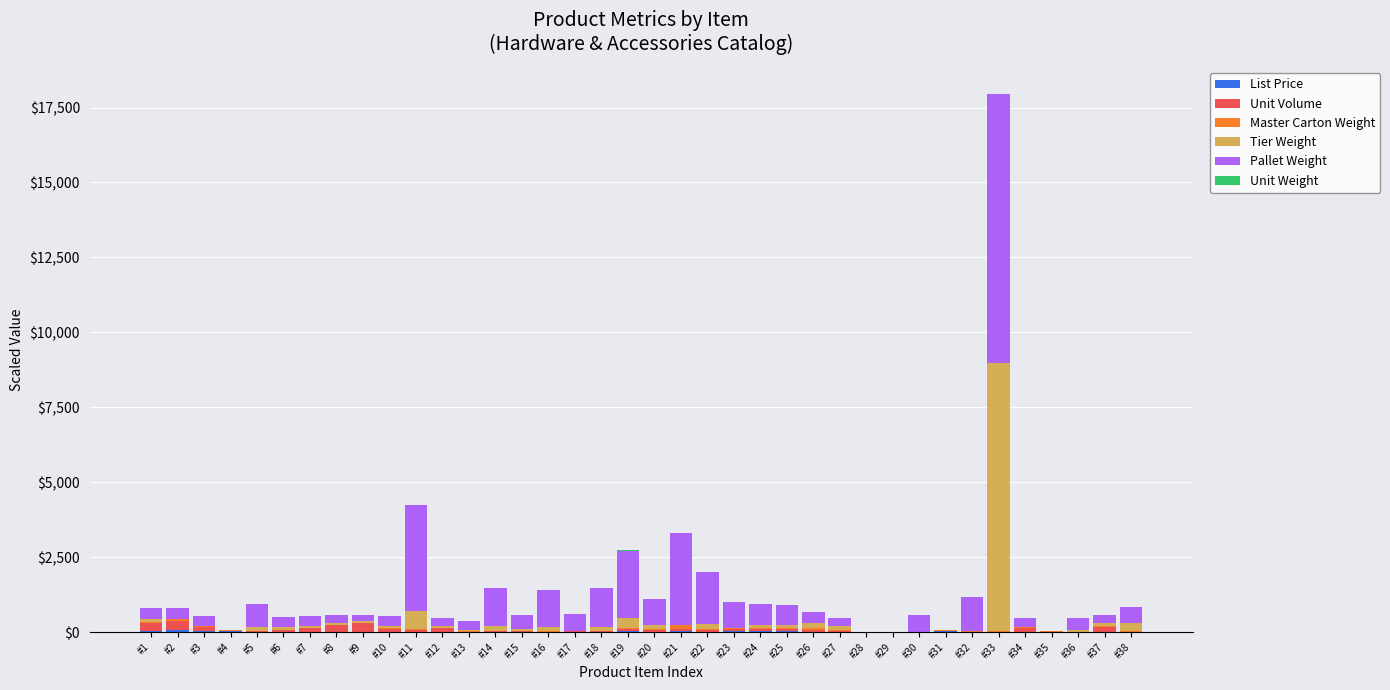

Rank the series by their maximum value, from highest to lowest.

Tier Weight, Pallet Weight, Unit Volume, Master Carton Weight, List Price, Unit Weight